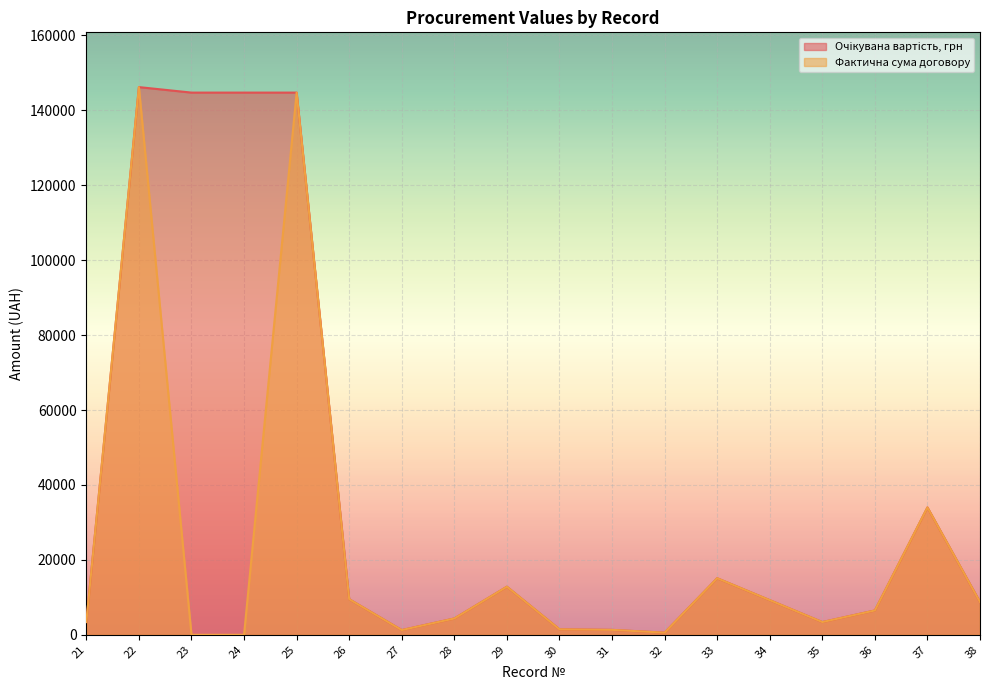

Which has a higher value, 24 or 36?

24